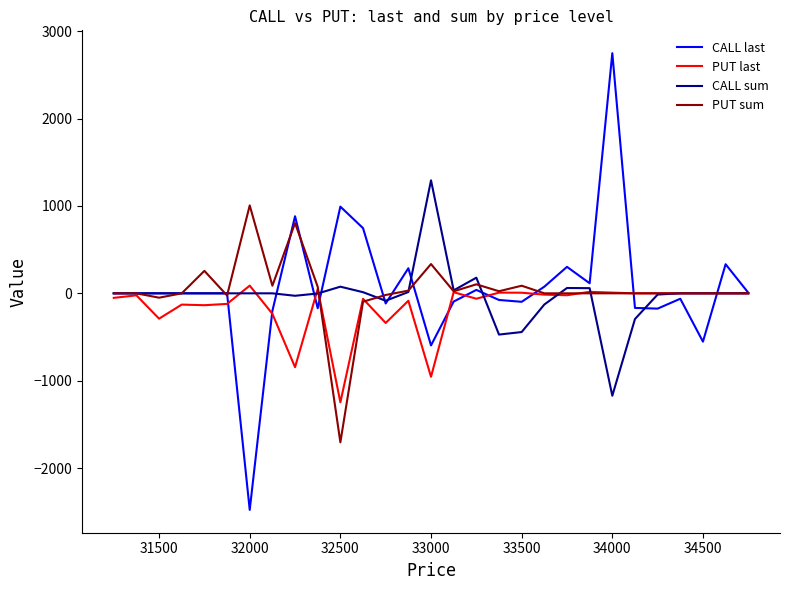

Is it true that CALL last equals -611 at 32000?

False